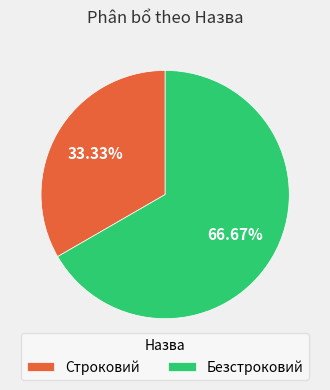

To the nearest percent, what is the combined percentage of Строковий and Безстроковий?

100%